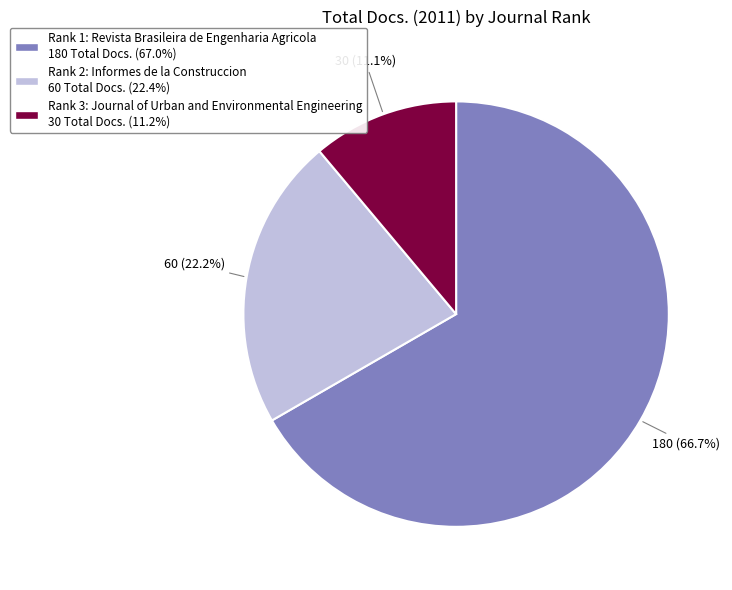

Is there any slice that represents more than half of the pie?

Yes